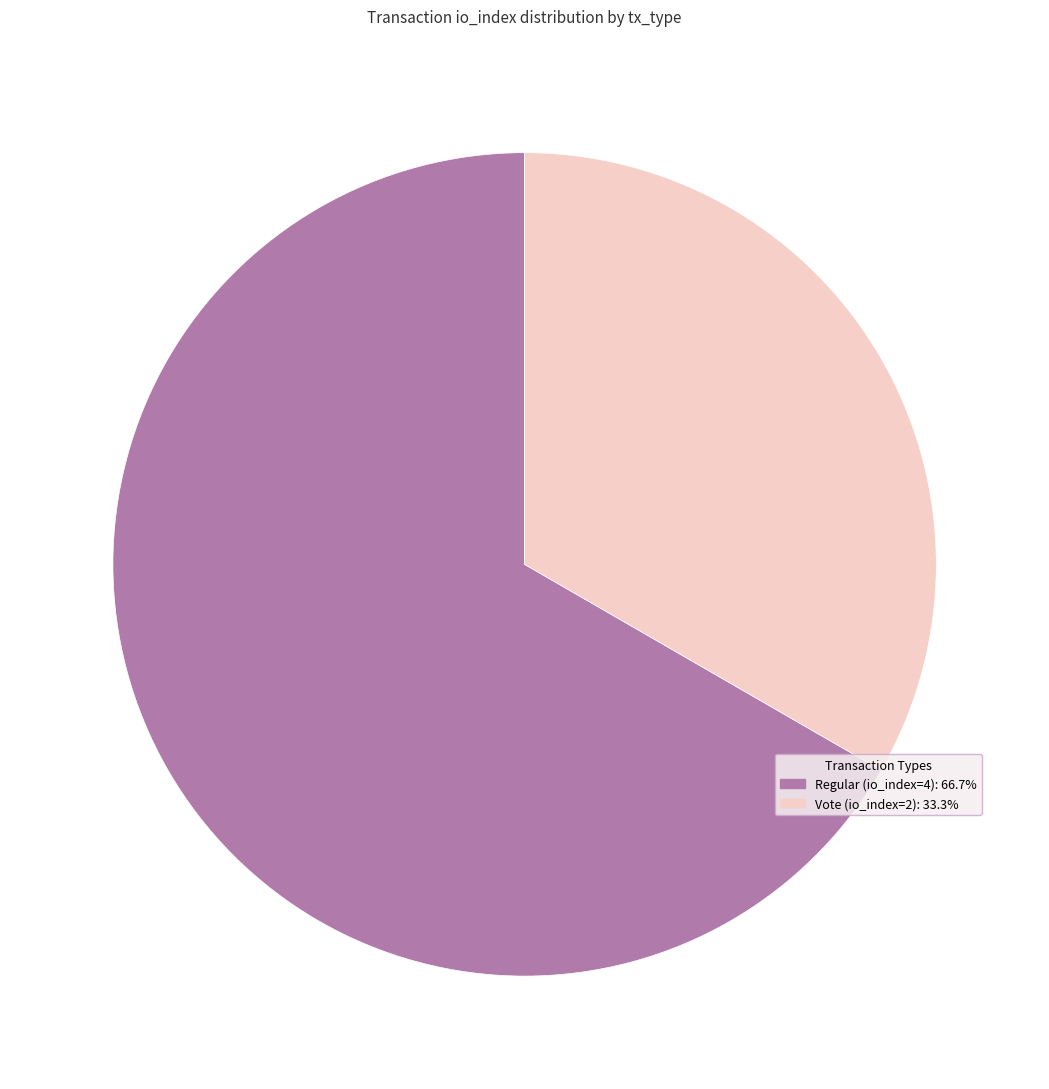

True or false: Regular (io_index=4) accounts for 67% of the total.

True